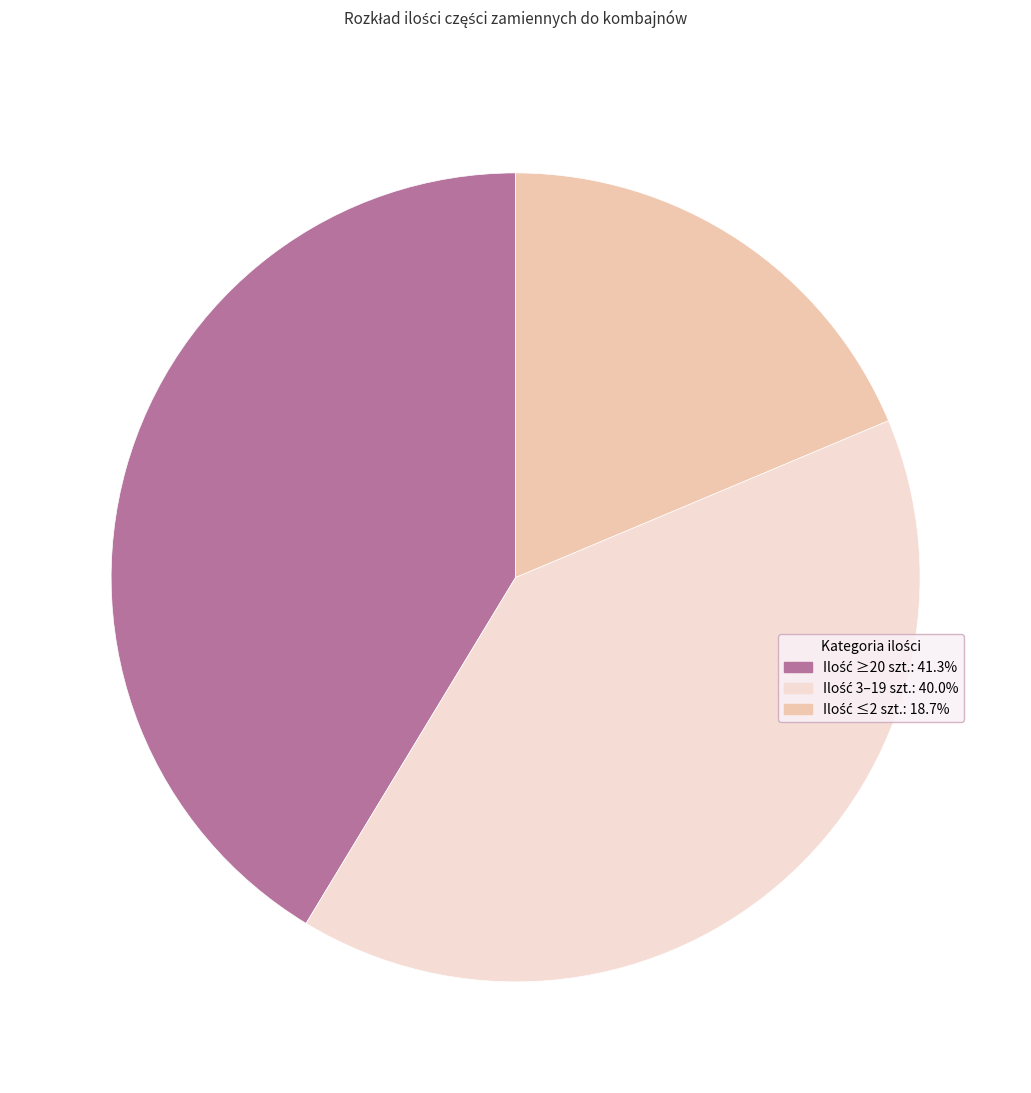

Is there any slice that represents more than half of the pie?

No